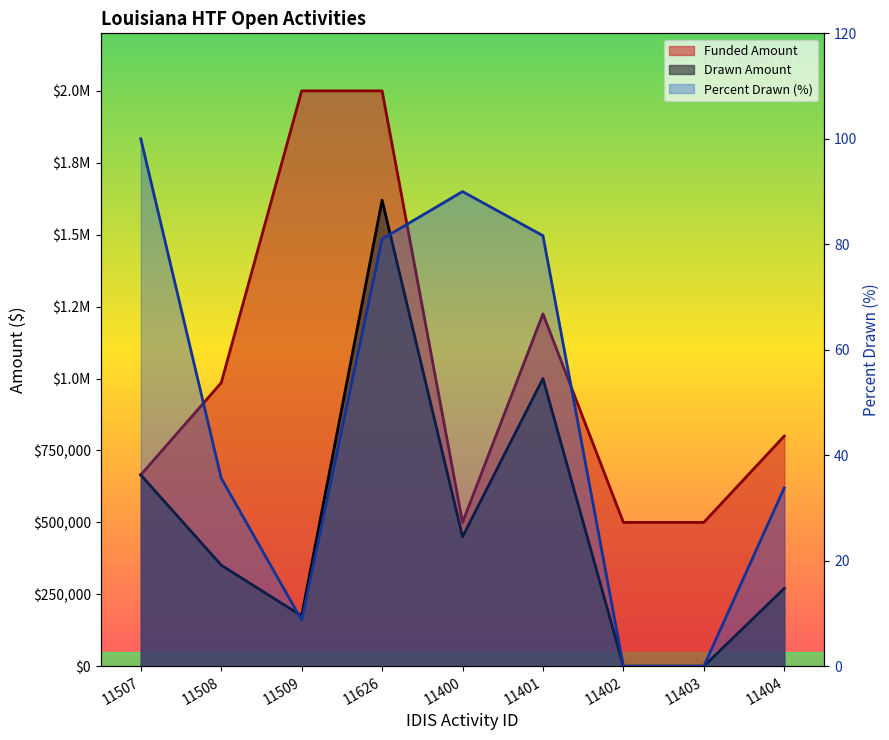

What is the spread (max minus min) of values at 11626?

1999919.0